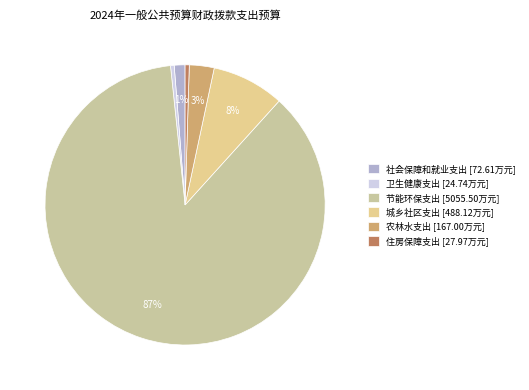

Count the number of slices in the pie.

6